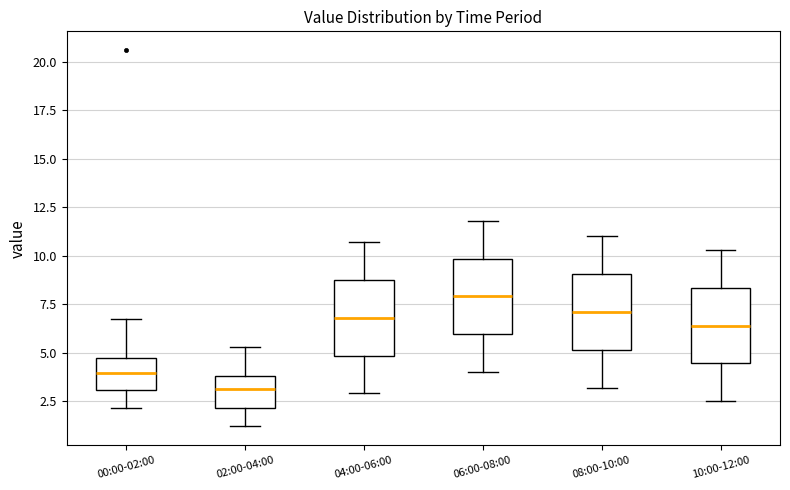

Which box's median line is the highest?

06:00-08:00